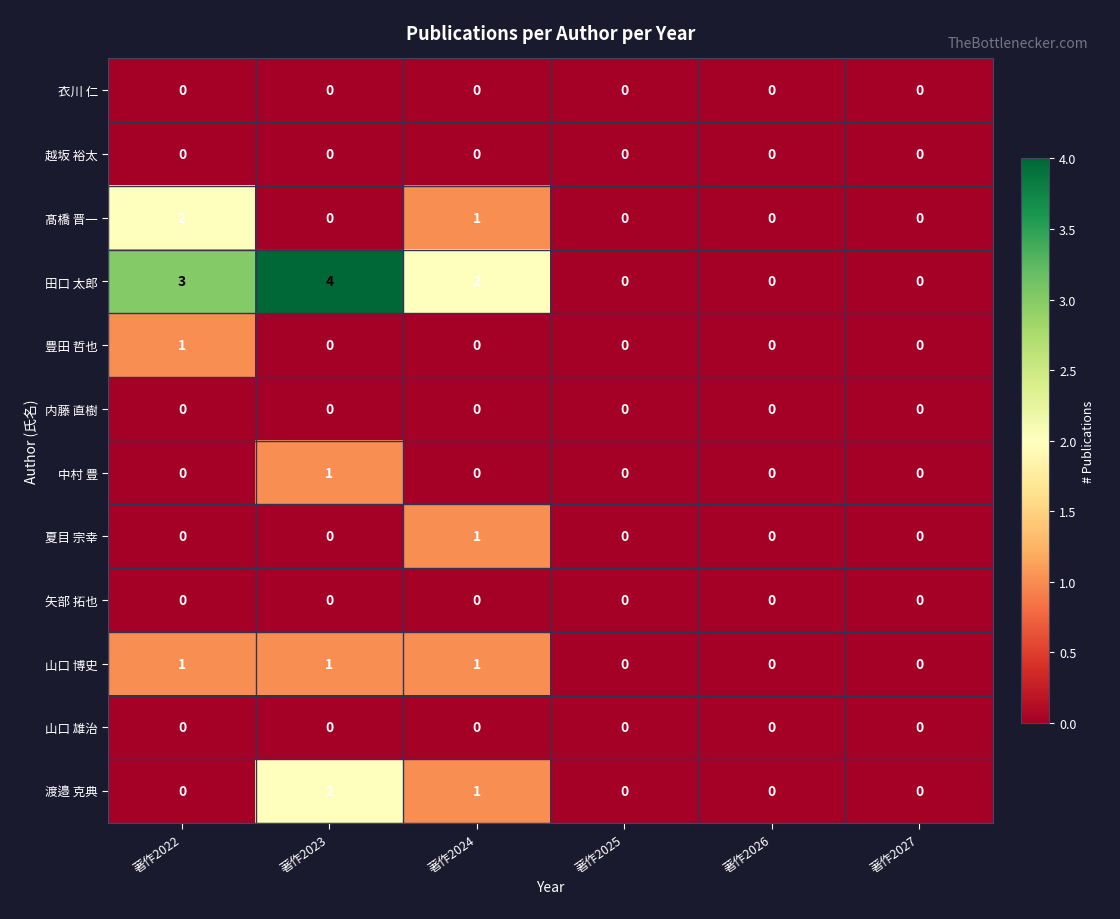

Count the number of categories in the chart.

6